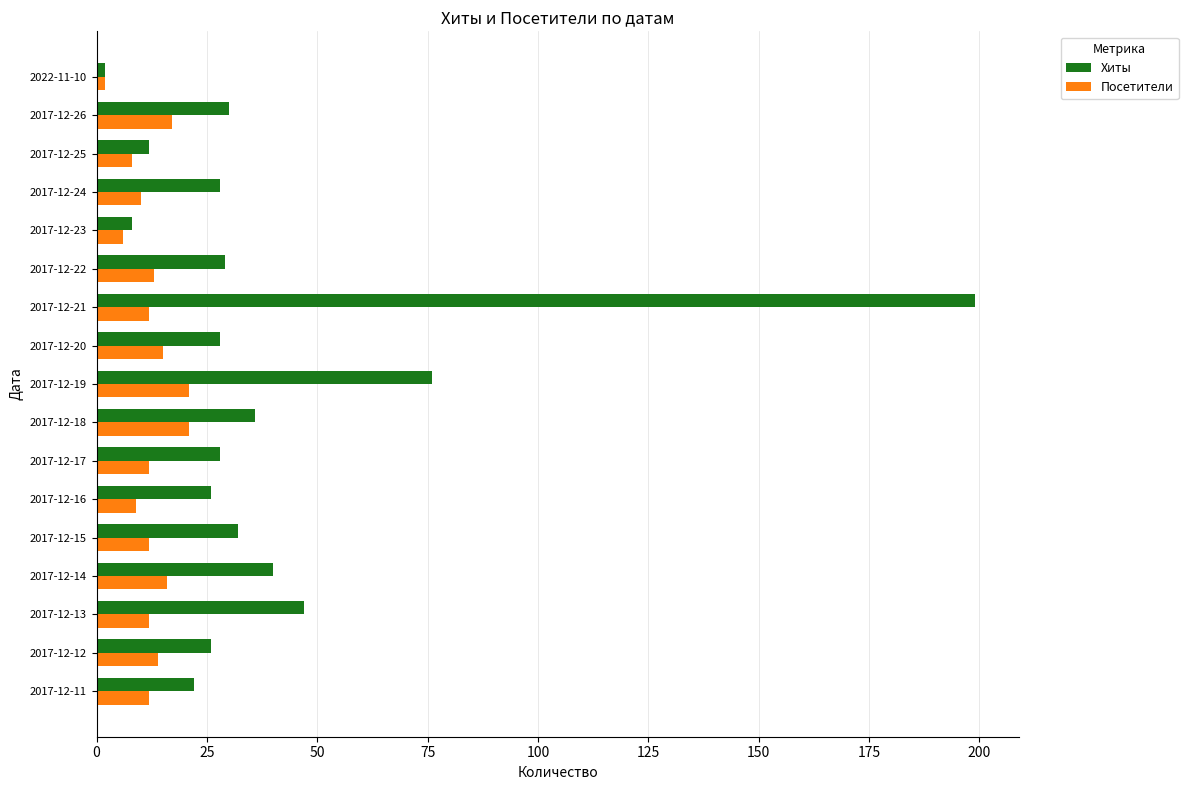

Is the value of Посетители at 2017-12-14 greater than the value of Хиты at 2022-11-10?

Yes